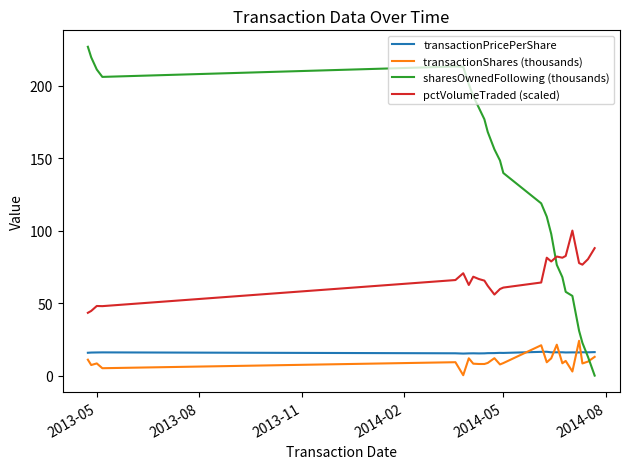

Which series has the largest range (max minus min)?

sharesOwnedFollowing (thousands)